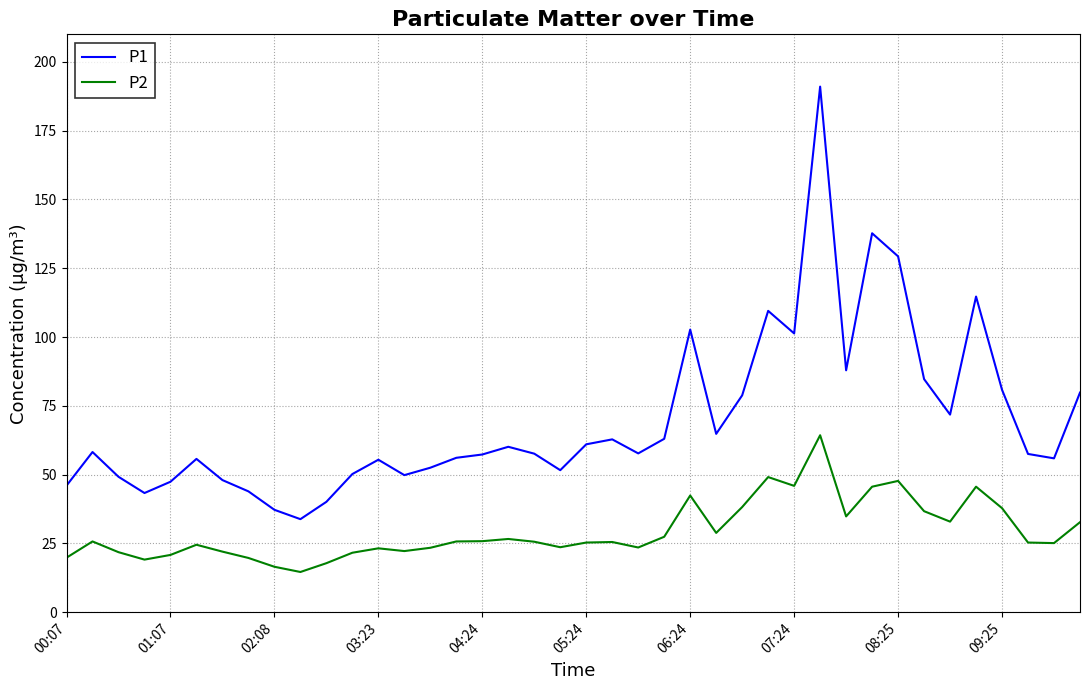

At how many categories does at least one series exceed 149?

1